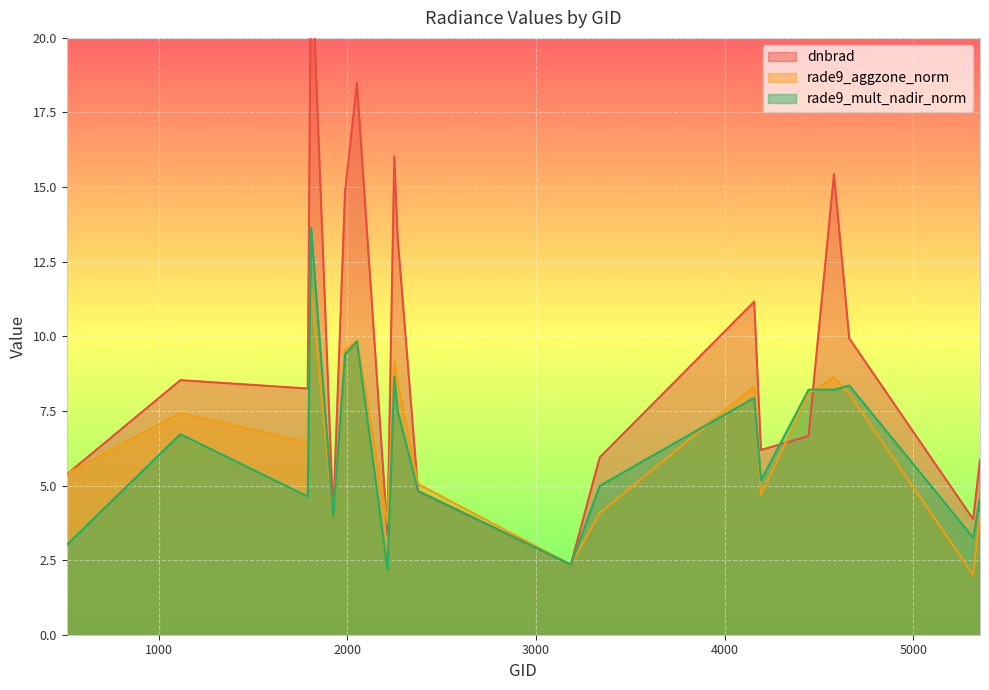

What is the total value across all series at 2213?

9.3